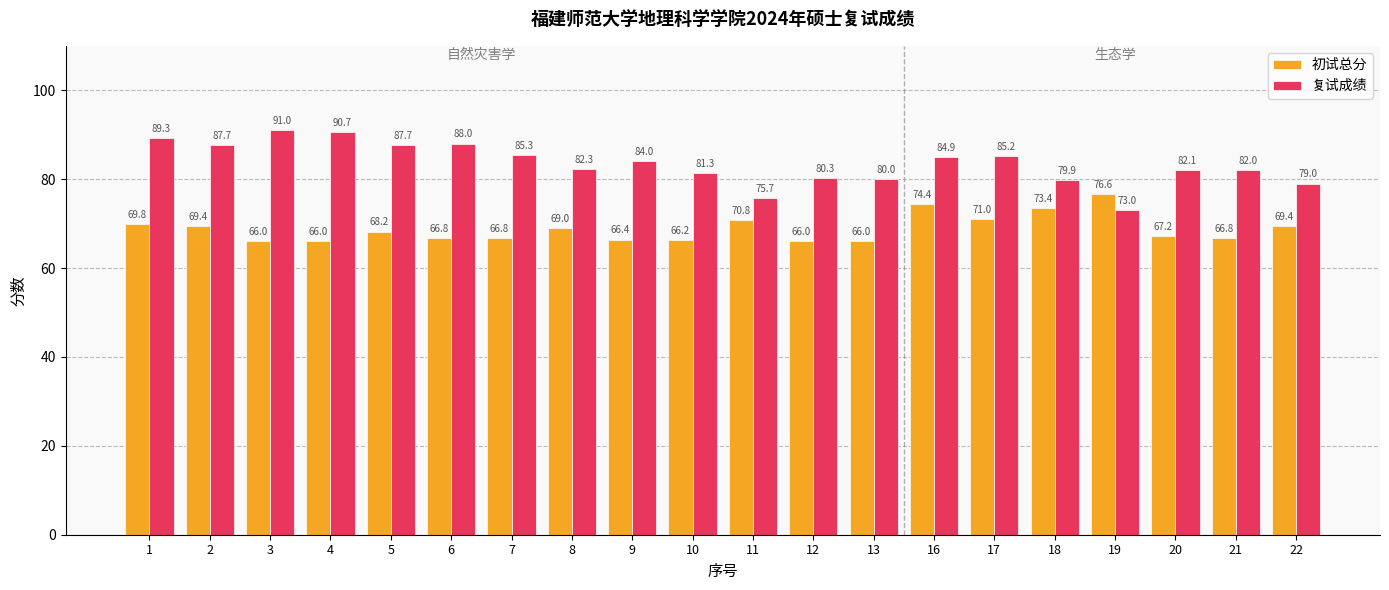

List the series in order of their overall mean, highest first.

复试成绩, 初试总分